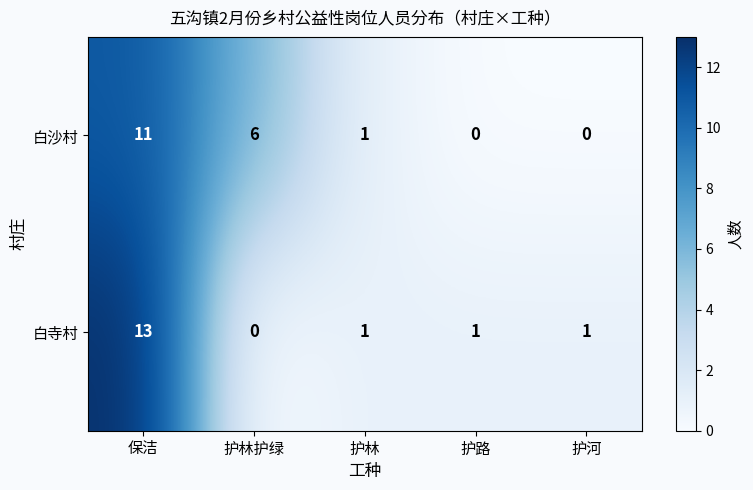

Reading left to right, transcribe all the data shown in this chart.

白沙村: 11	6	1	0	0
白寺村: 13	0	1	1	1